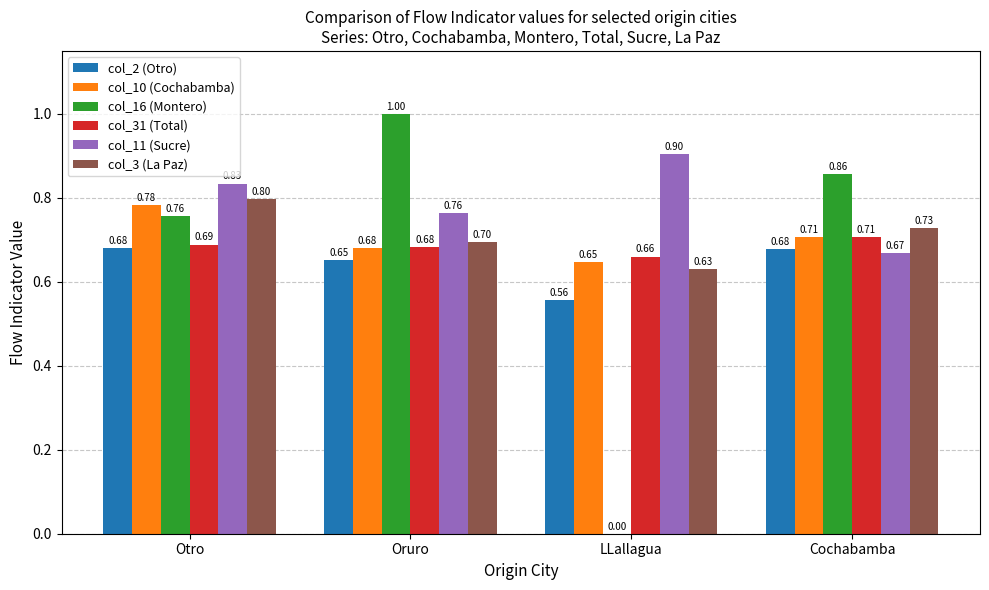

What is the sum of all col_16 (Montero) values?

2.6